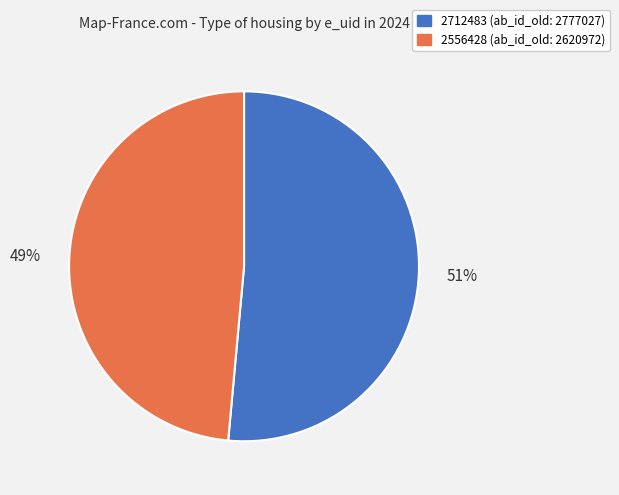

Which has a higher value, 2712483 or 2556428?

2712483